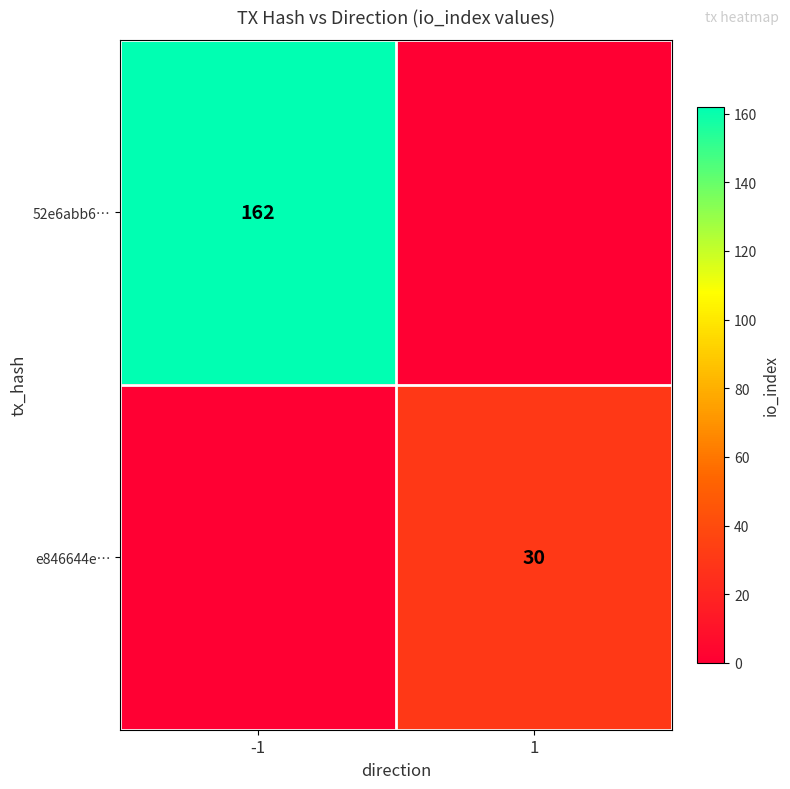

Is it true that 52e6abb6… equals 162 at -1?

True